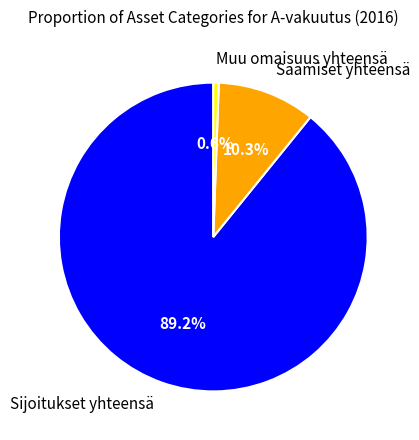

How many slices are in this pie chart?

3